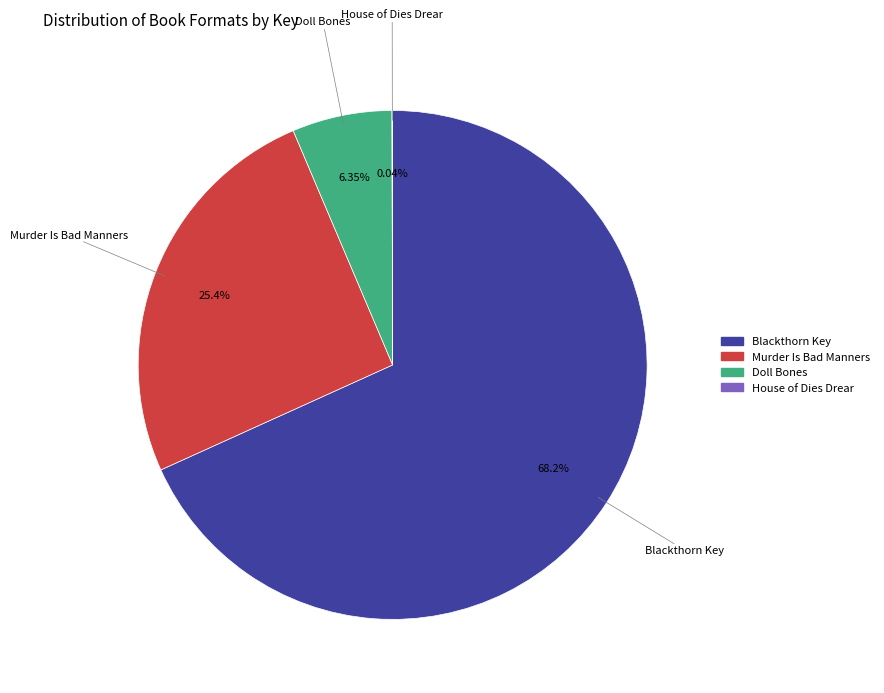

To the nearest percent, what percentage of the pie is Doll Bones?

6%